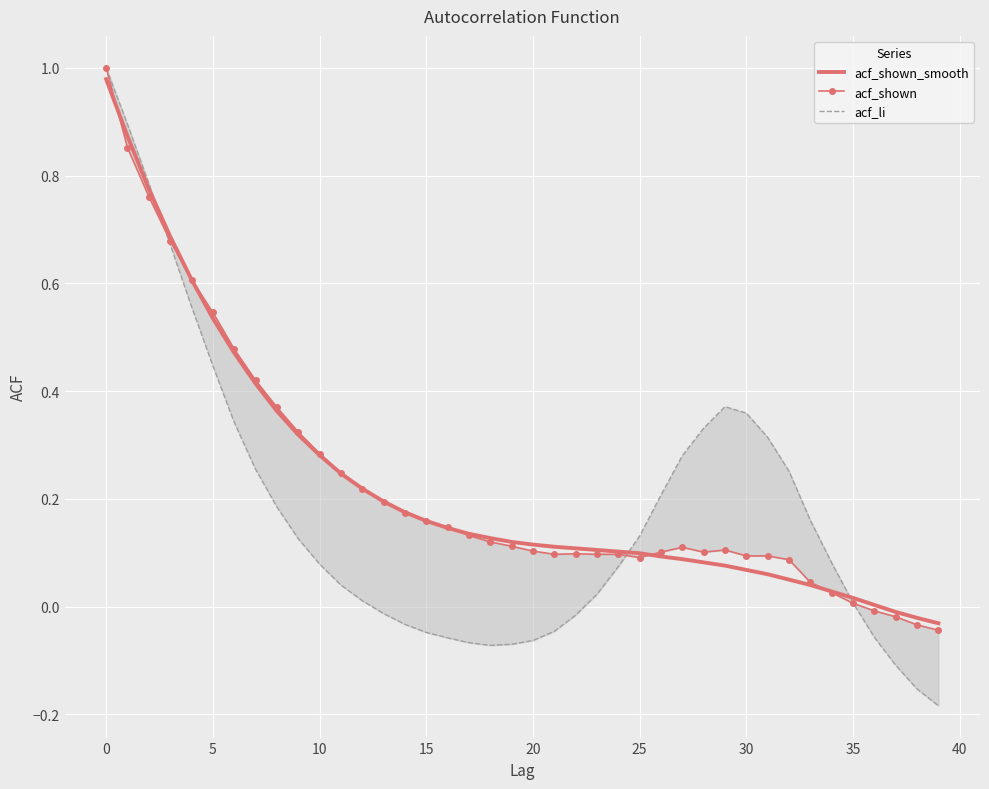

Which series changed the most between 11 and 18?

acf_shown